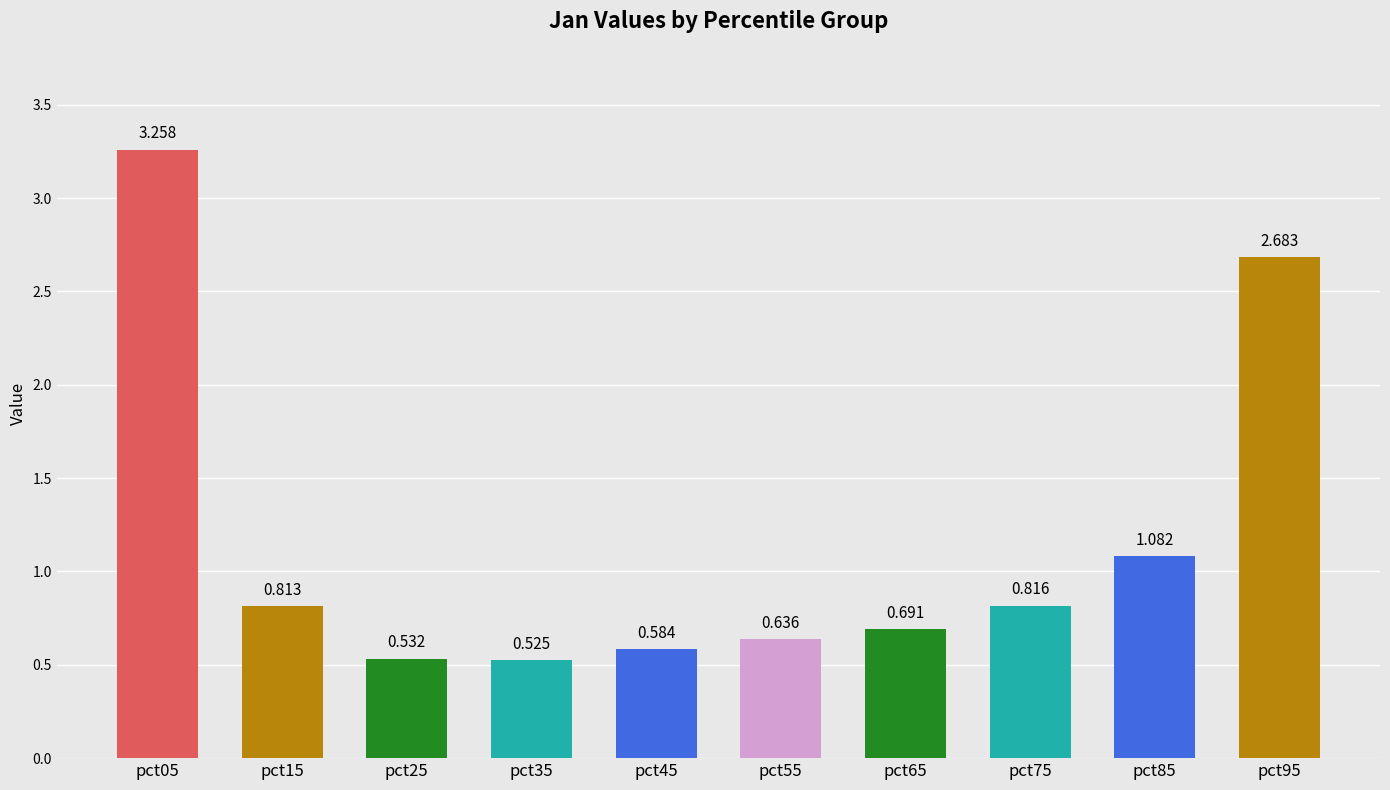

What is the smallest value displayed?

0.5